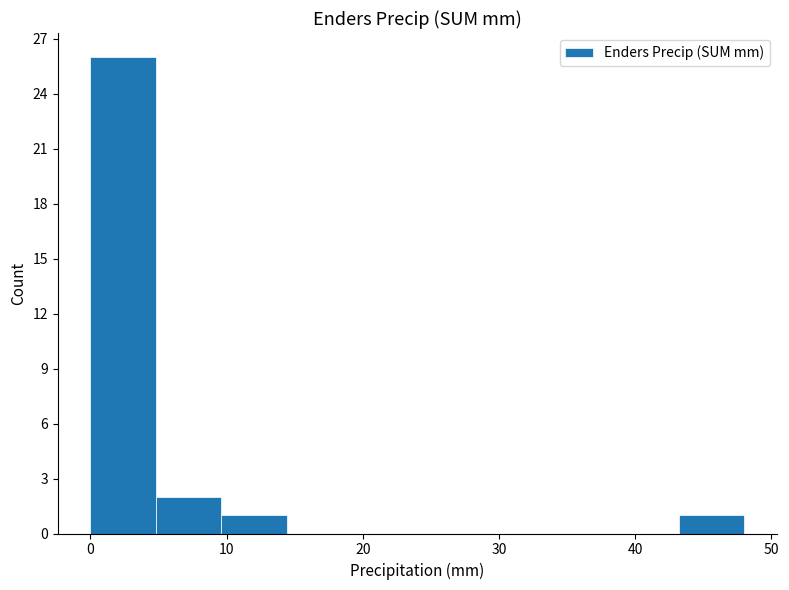

Over which range of the x-axis is the bar tallest?

0.0 to 4.8